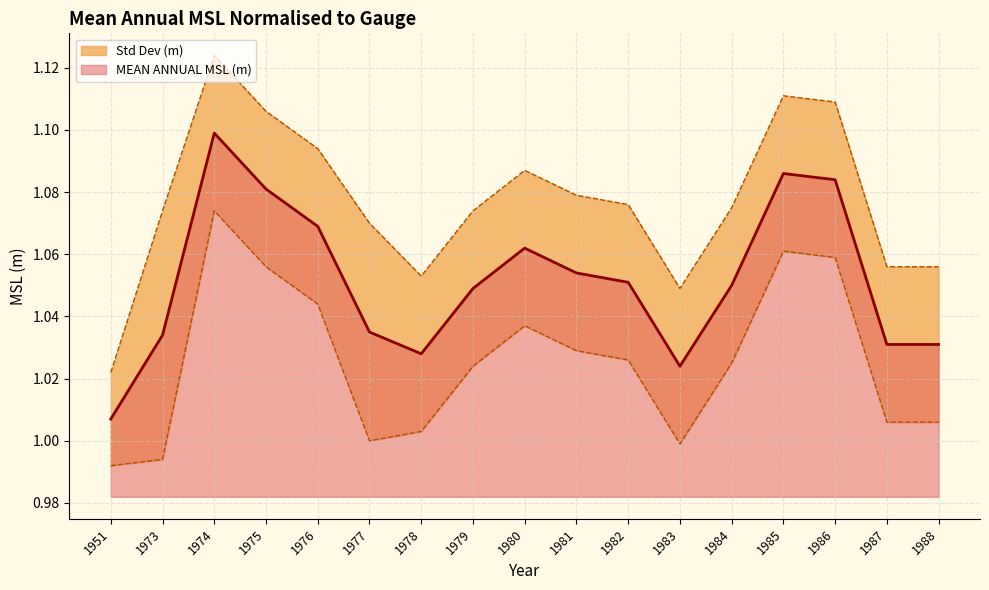

What value does the data have at 1976?

1.1